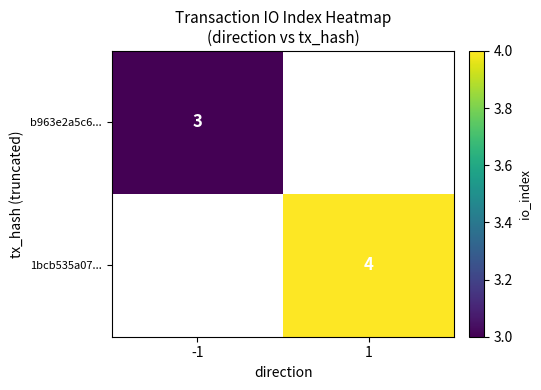

Is the value of b963e2a5c6... at -1 greater than the value of 1bcb535a07... at 1?

No